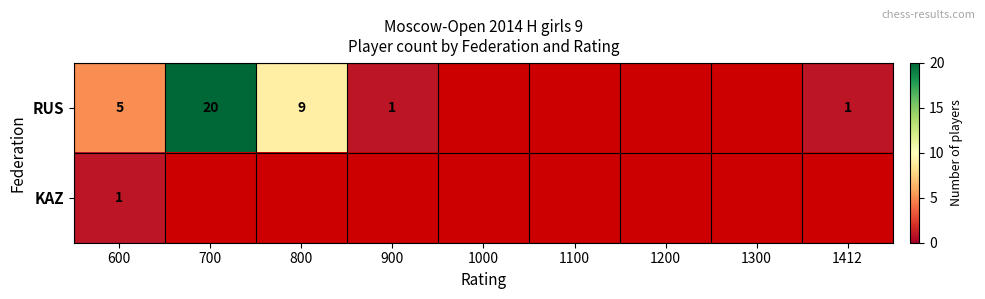

What is the total value across all series at 600?

6